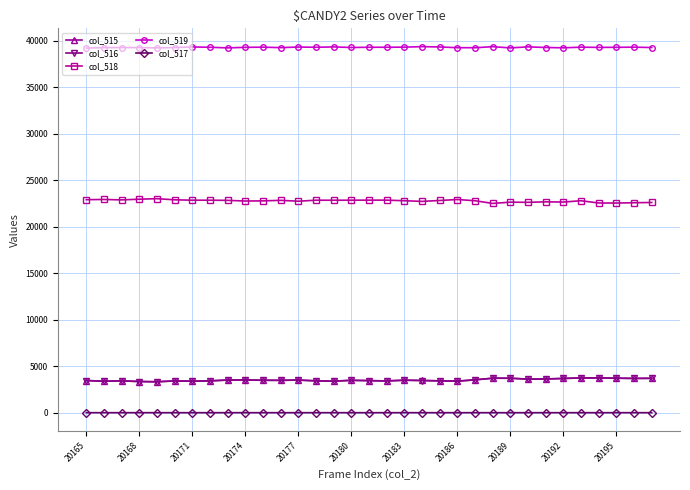

What is the maximum value shown in the chart?

39342